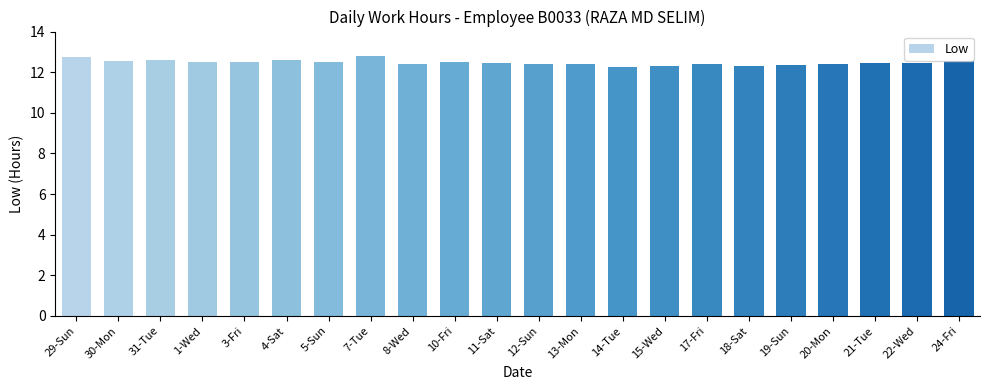

Count the number of data series in this chart.

1